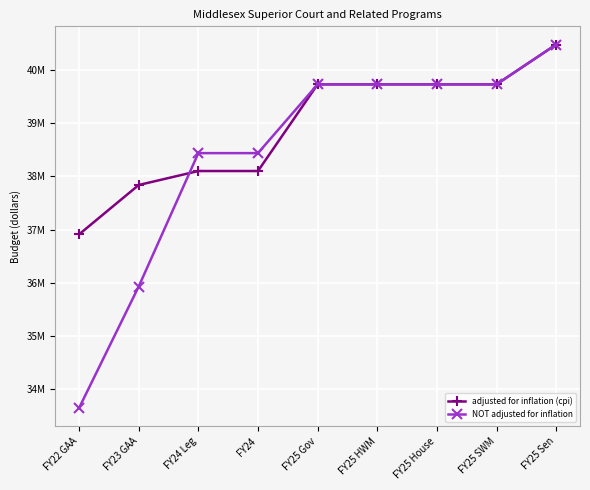

List the series in order of their peak value, highest first.

adjusted for inflation (cpi), NOT adjusted for inflation